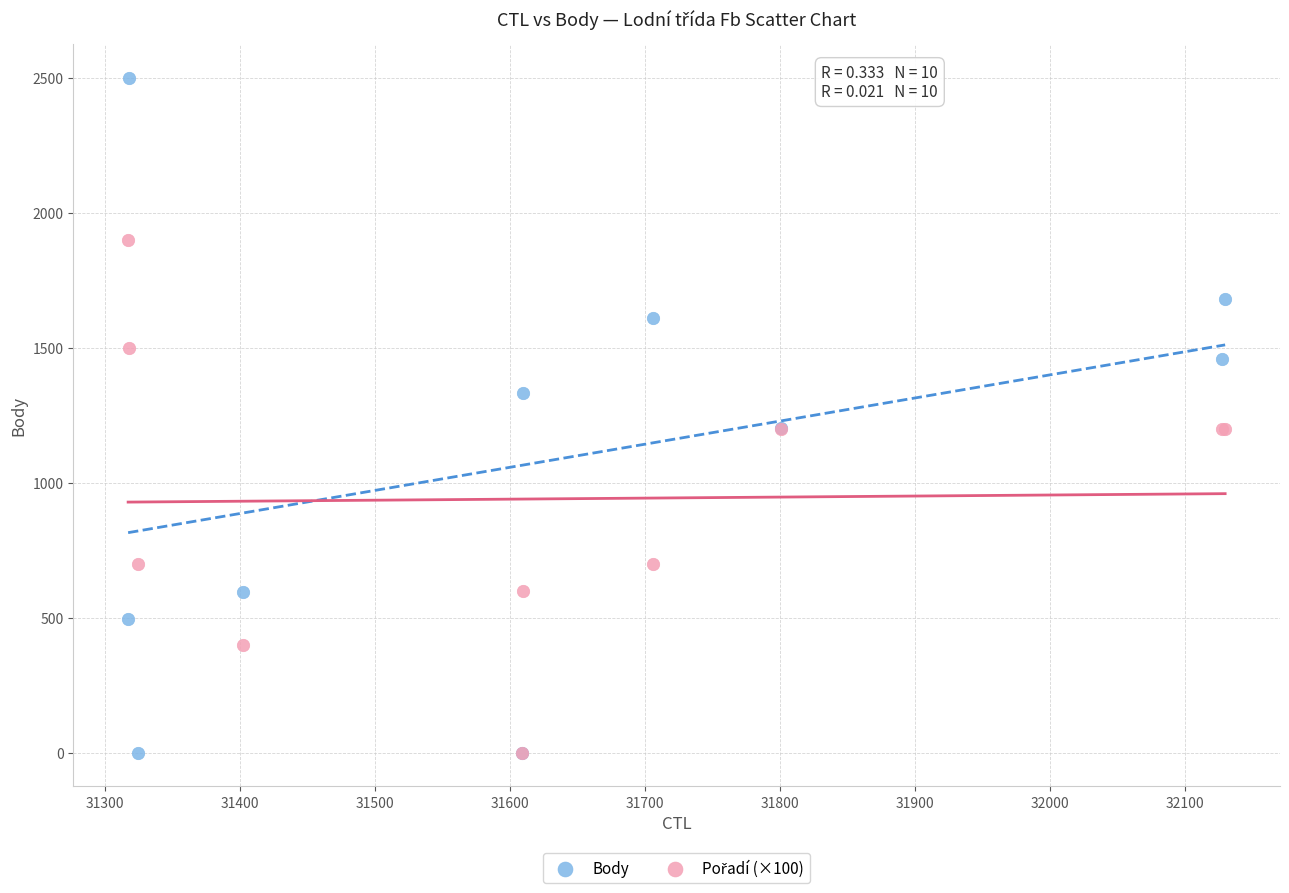

Which series contains the highest Y value?

Body